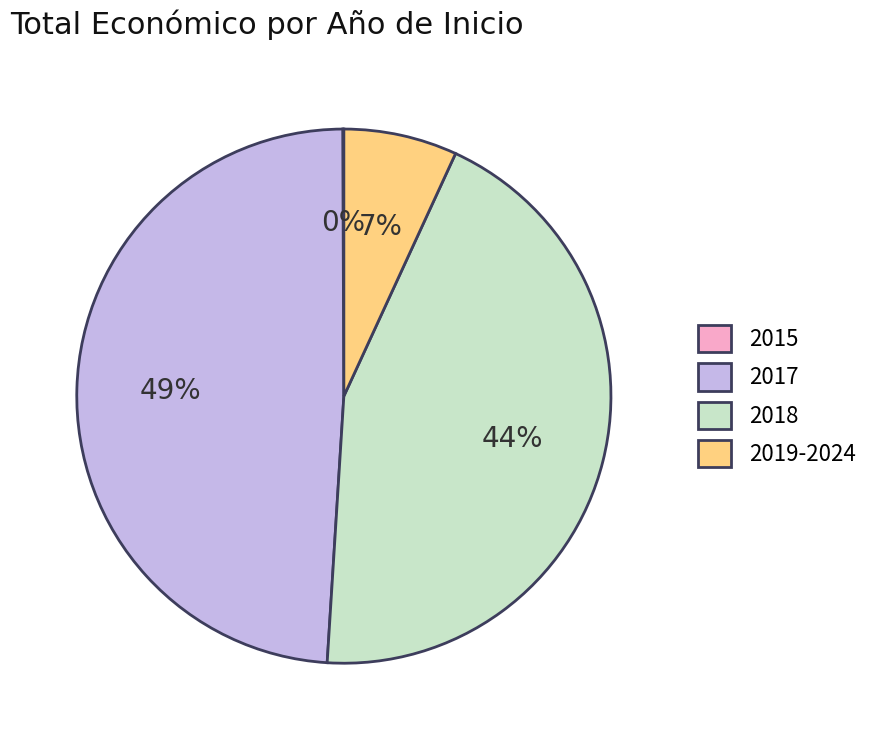

To the nearest percent, what is the average slice percentage?

25%